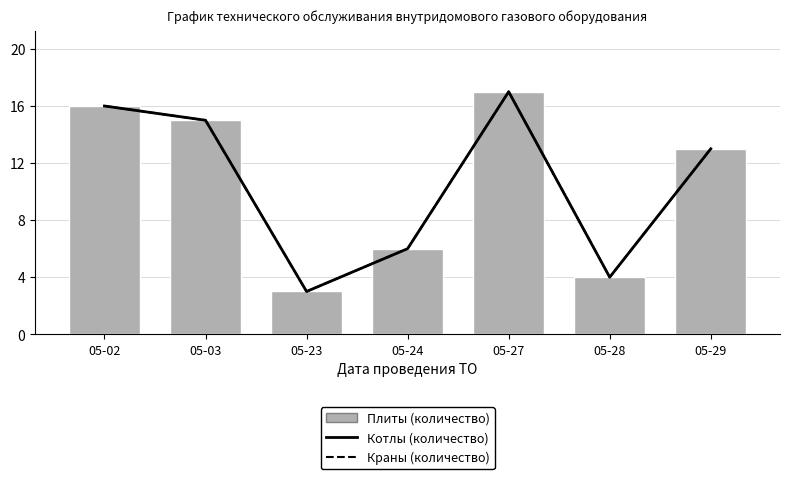

How many data points does each series have?

7